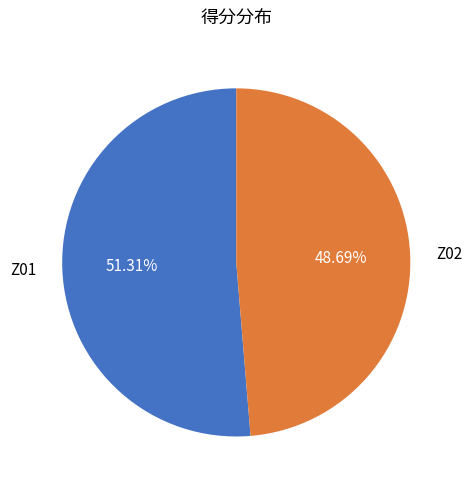

Approximately how many times larger is the value at Z02 compared to Z01?

0.9